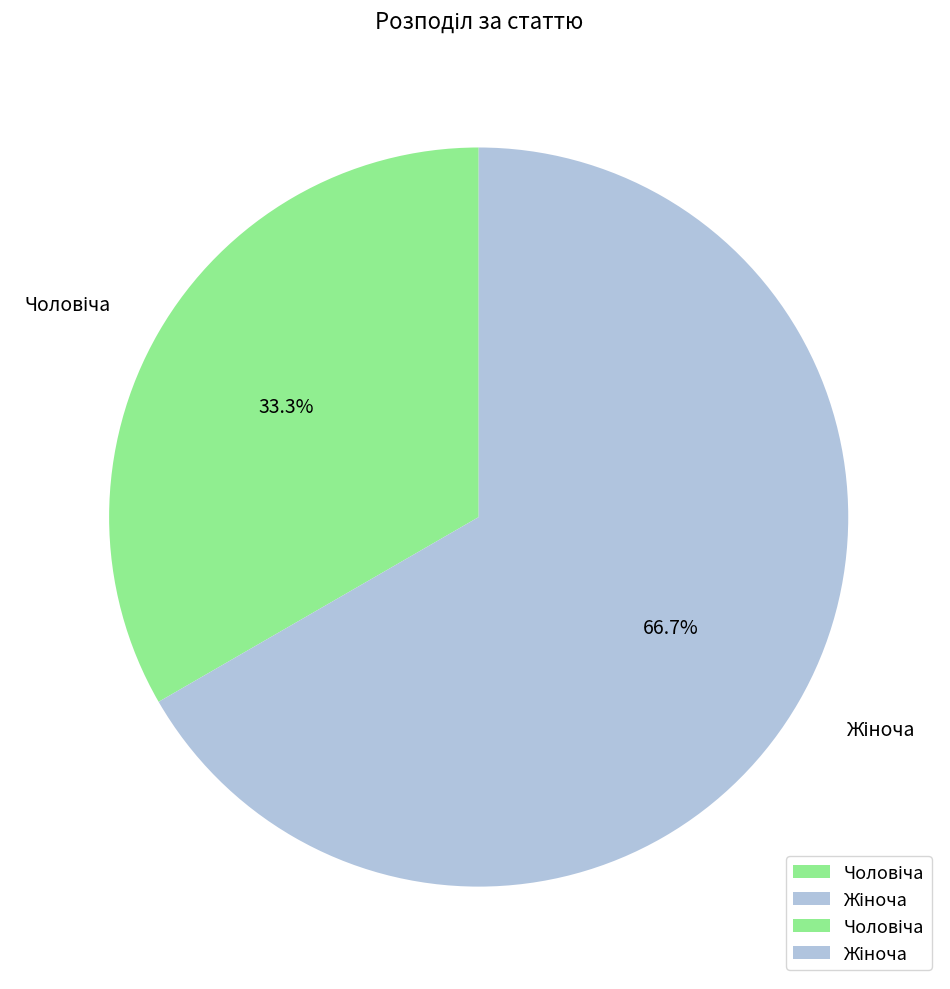

Is there a majority slice in this chart?

Yes